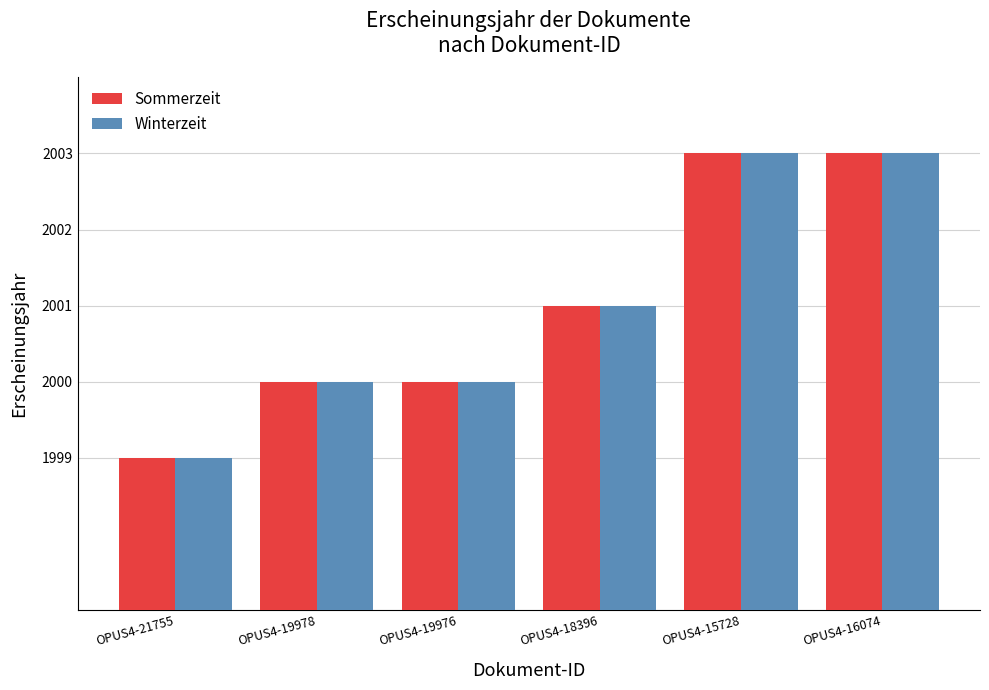

The value of Winterzeit at OPUS4-21755 is 1999. True or false?

True